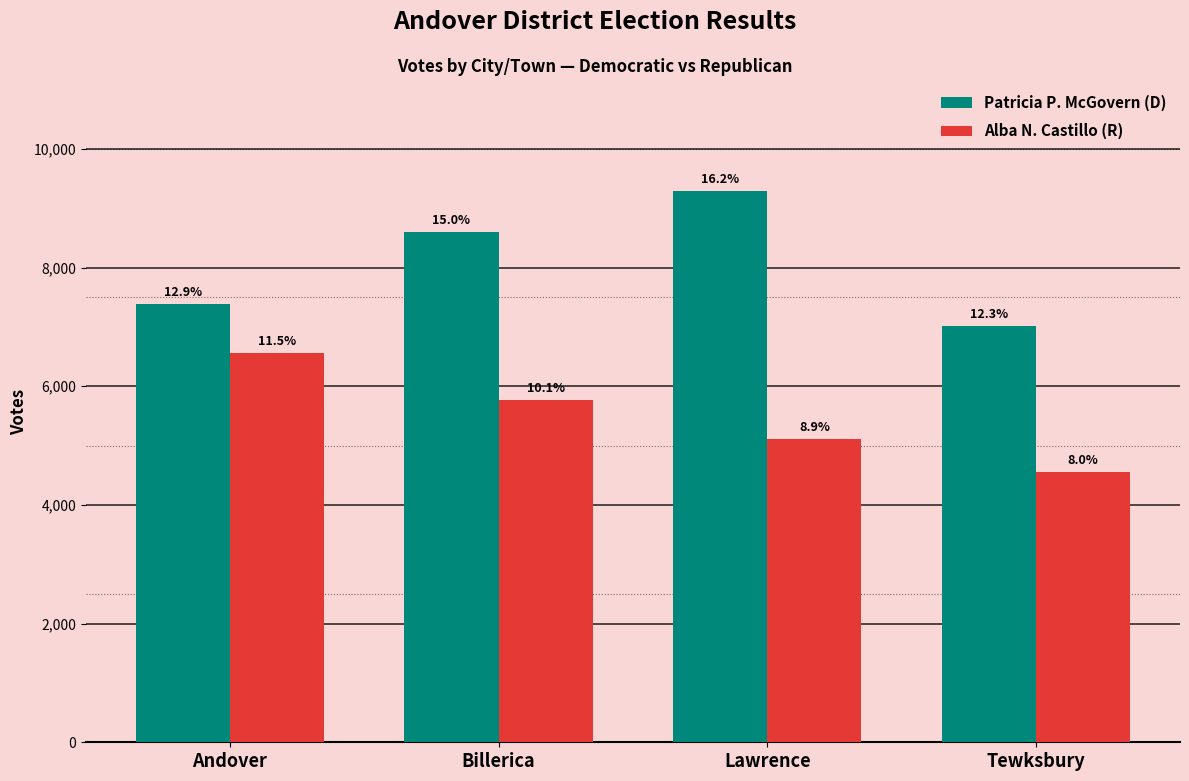

Where does the Patricia P. McGovern (D) series first go above 8598?

Lawrence